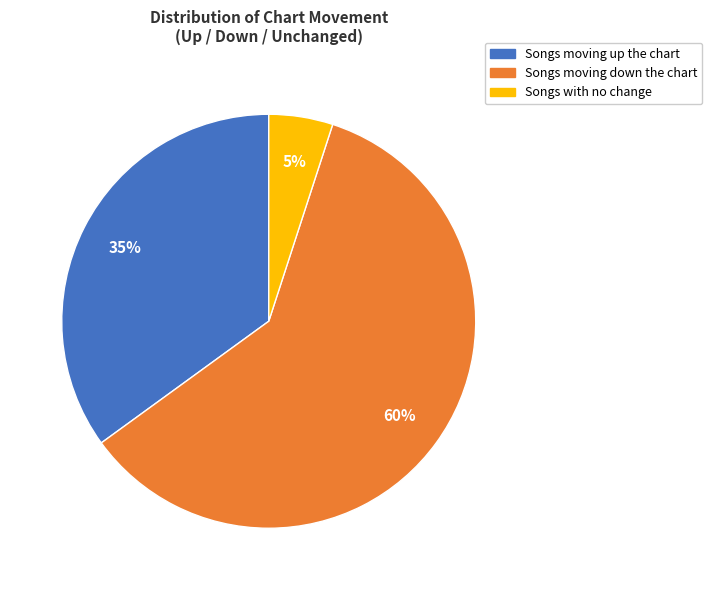

To the nearest percent, what is the difference between the largest and smallest slice percentages?

55%